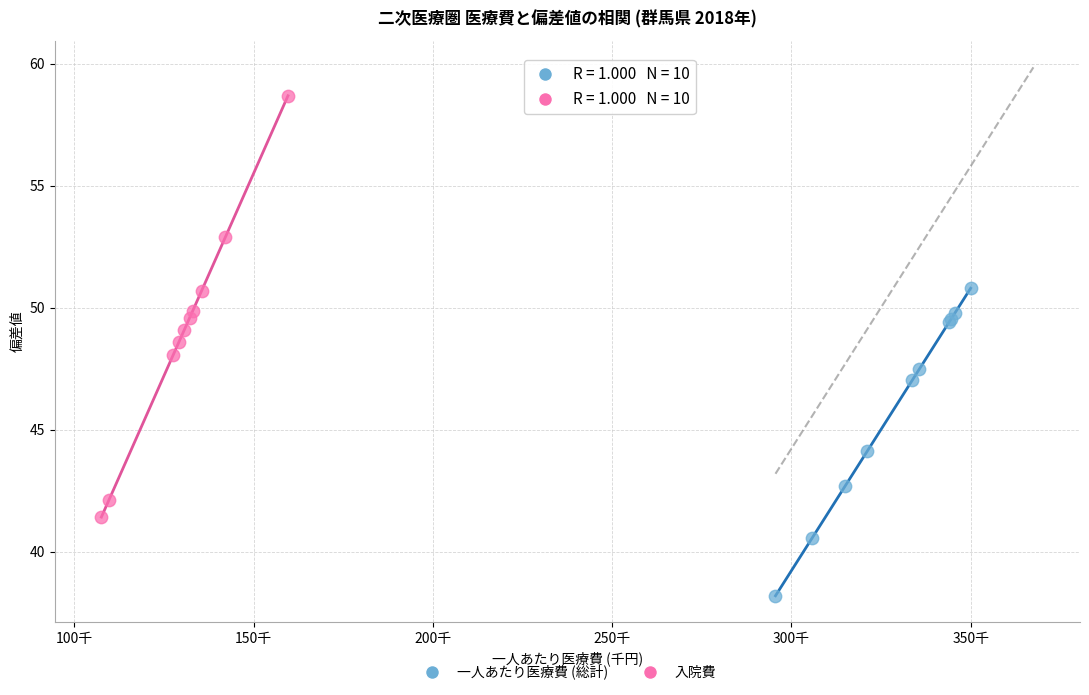

Which series reaches the maximum Y coordinate?

入院費